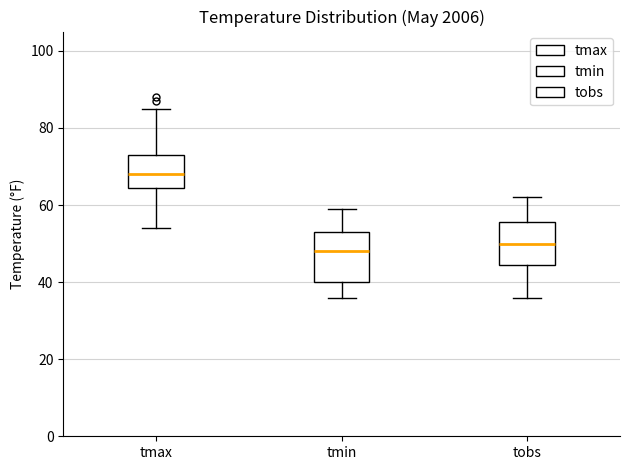

Which box is the tallest, from its lower edge to its upper edge?

tmin